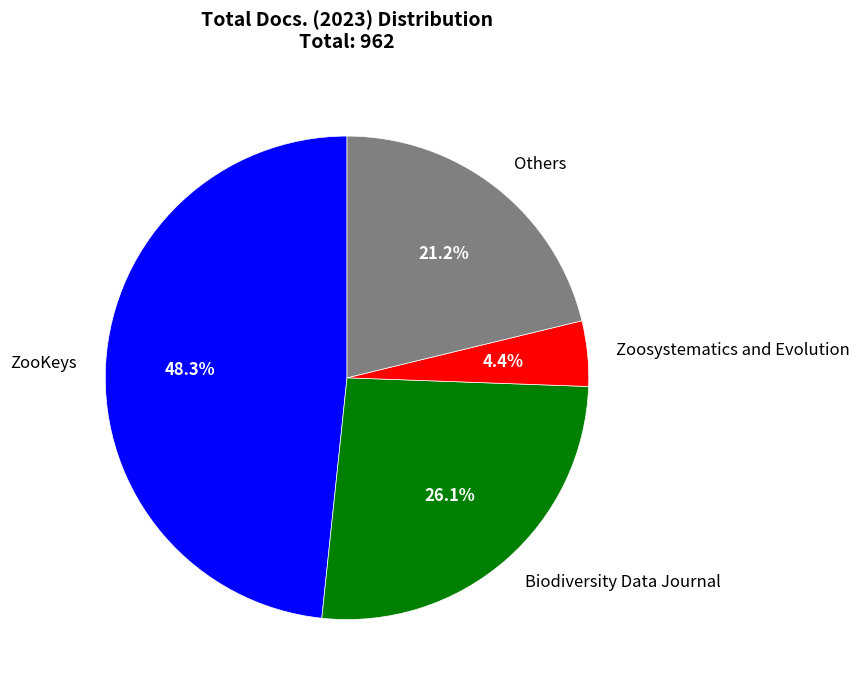

To the nearest percent, what is the average slice percentage?

25%